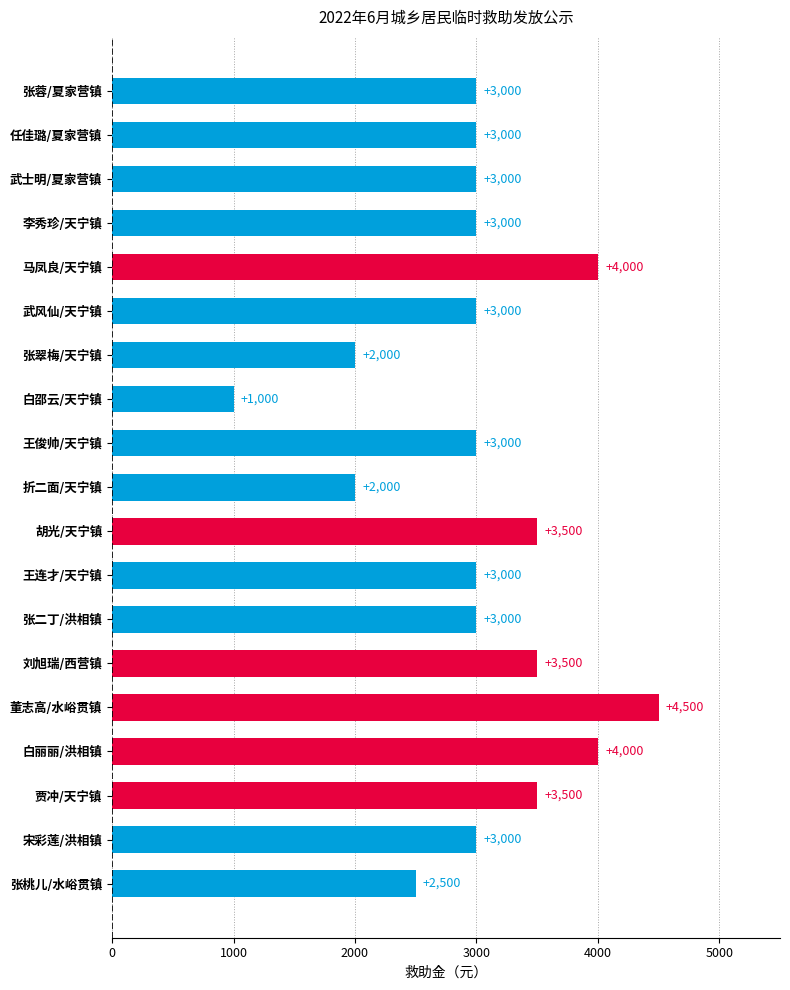

Between 武风仙/天宁镇 and 白丽丽/洪相镇, which is larger?

白丽丽/洪相镇